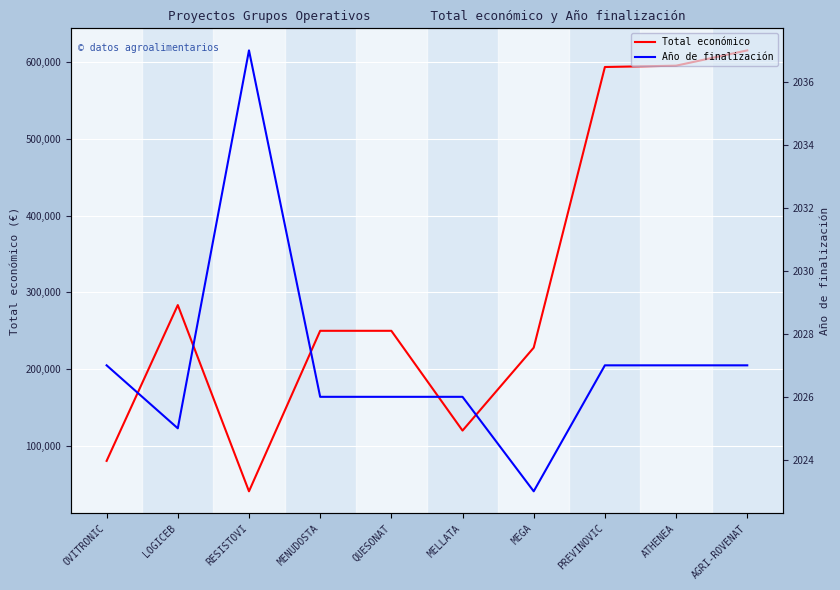

What is the difference between the highest and lowest values at MELLATA?

117974